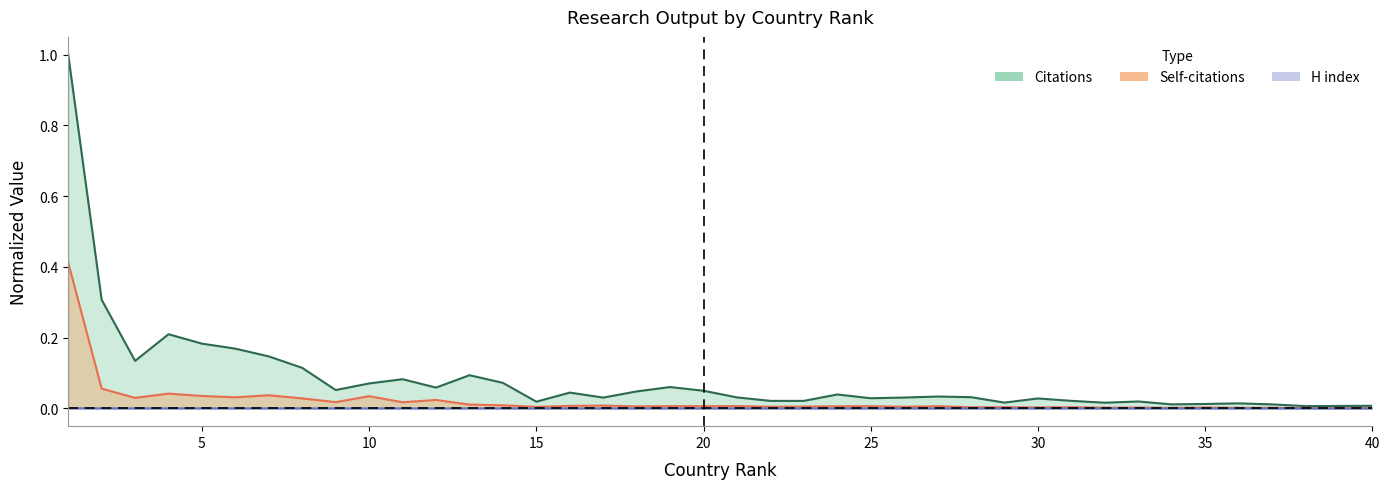

Rank the series by their average value, from lowest to highest.

H index, Self-citations, Citations